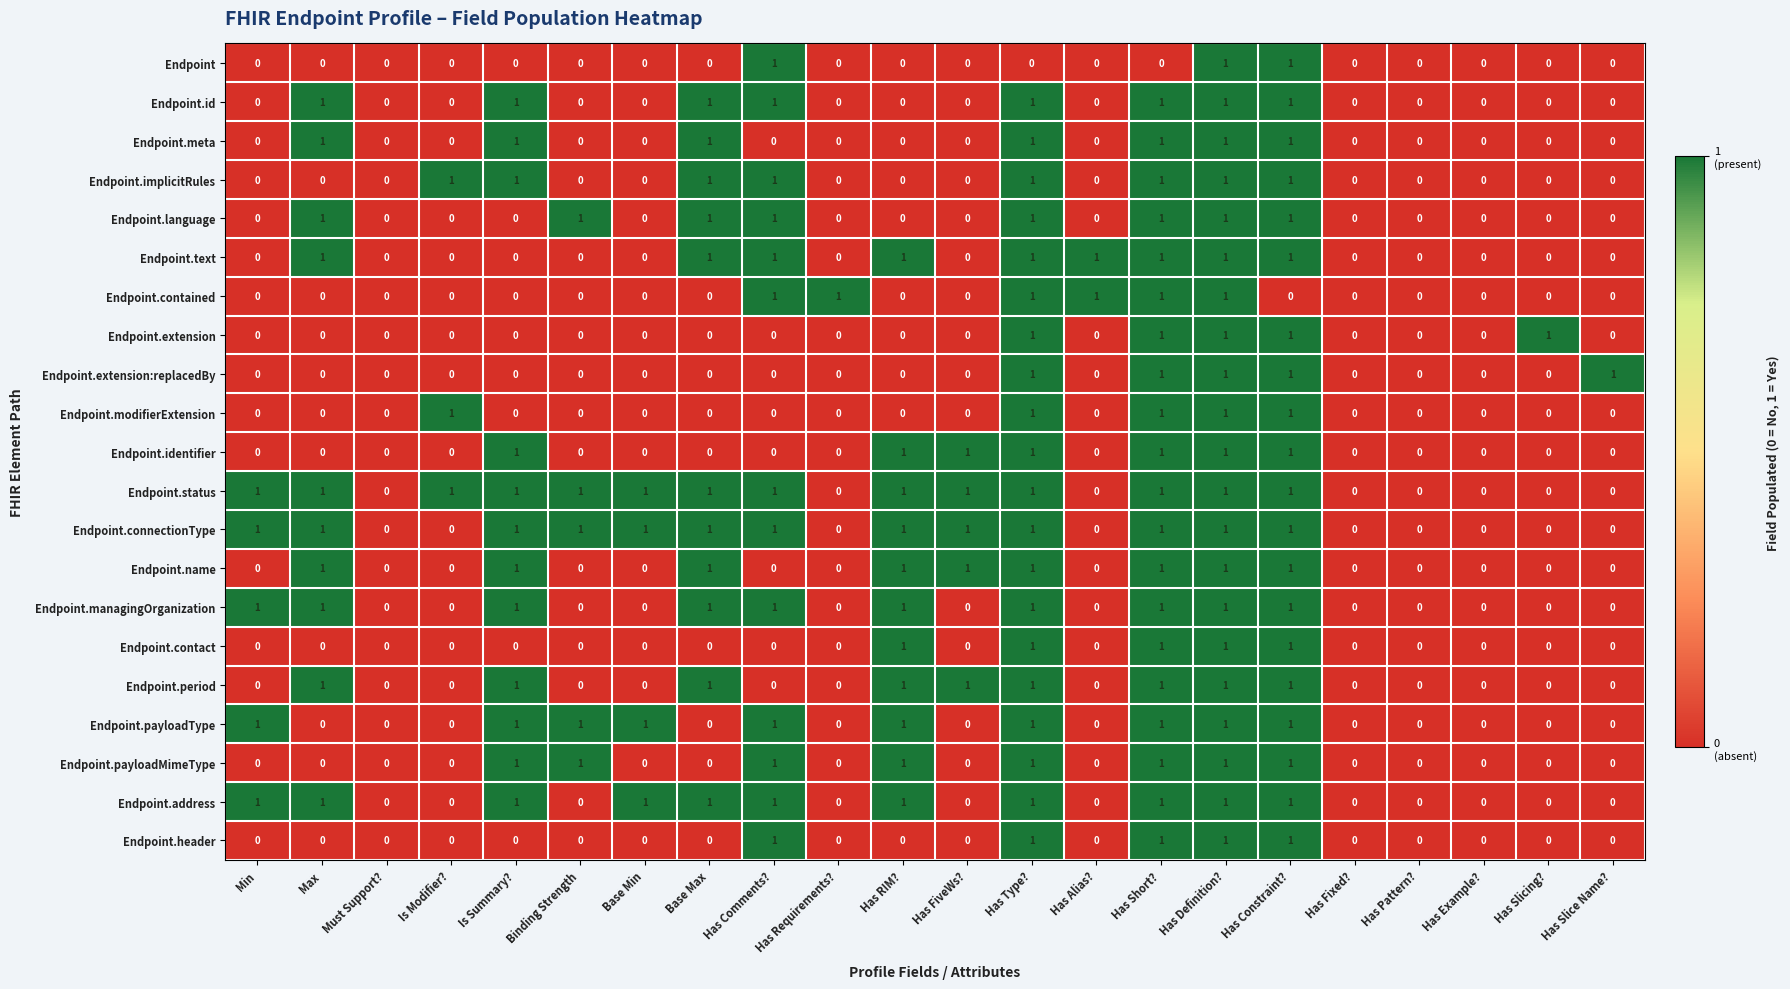

Is it true that Endpoint.connectionType equals 2 at Is Summary??

False